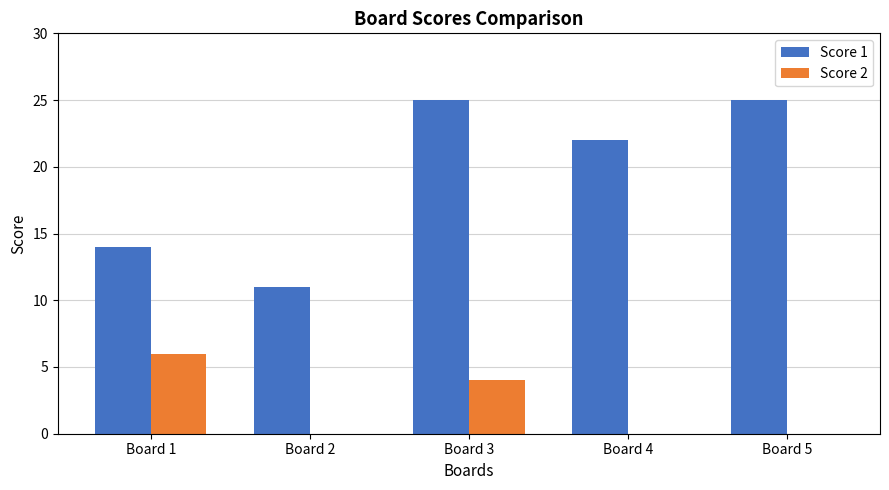

Is it true that Score 2 equals 1 at Board 3?

False